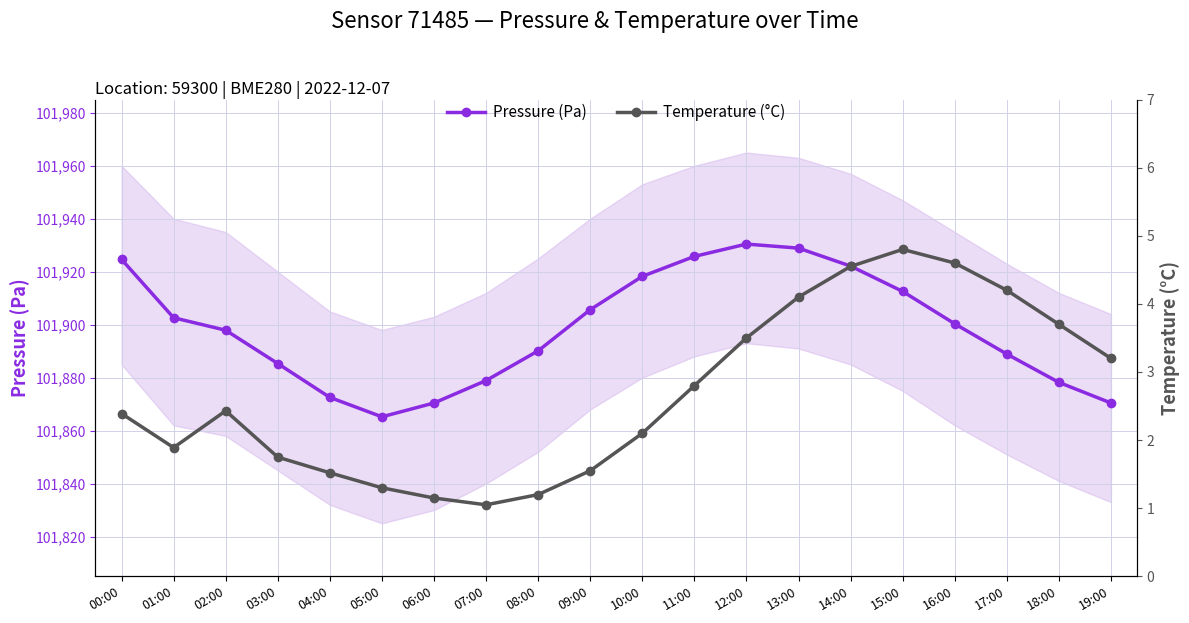

Reading left to right, what are all the values shown in this chart?

Pressure (Pa): 101924.7	101902.6	101897.9	101885.3	101872.6	101865.2	101870.4	101878.9	101890.1	101905.7	101918.2	101925.8	101930.4	101928.9	101922.1	101912.6	101900.3	101888.9	101878.2	101870.4
Temperature (°C): 2.4	1.9	2.4	1.8	1.5	1.3	1.1	1.1	1.2	1.6	2.1	2.8	3.5	4.1	4.5	4.8	4.6	4.2	3.7	3.2